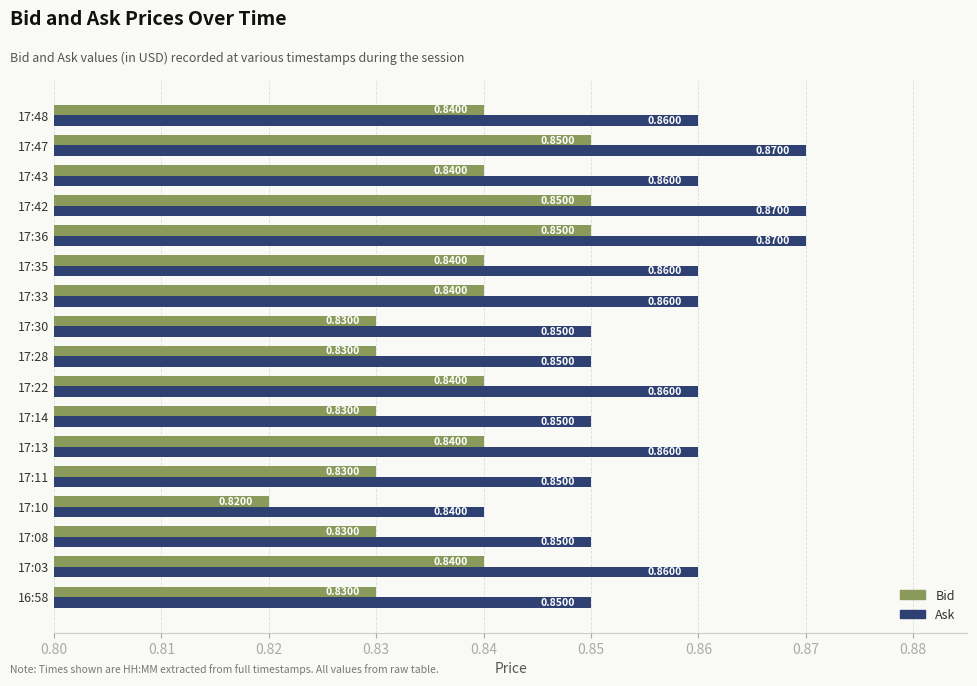

Rank the series at 17:47 from lowest to highest value.

Bid, Ask